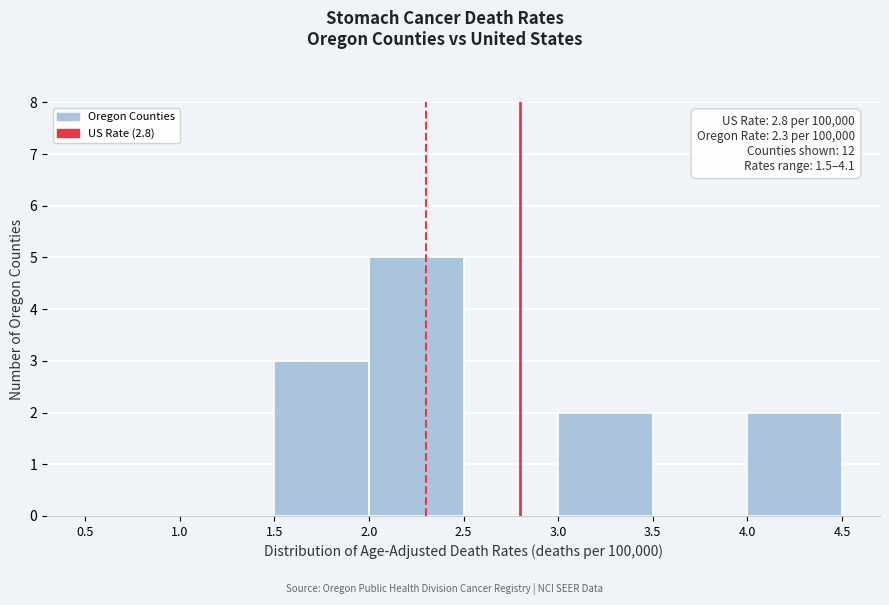

Over which range of the x-axis is the bar tallest?

2.0 to 2.5